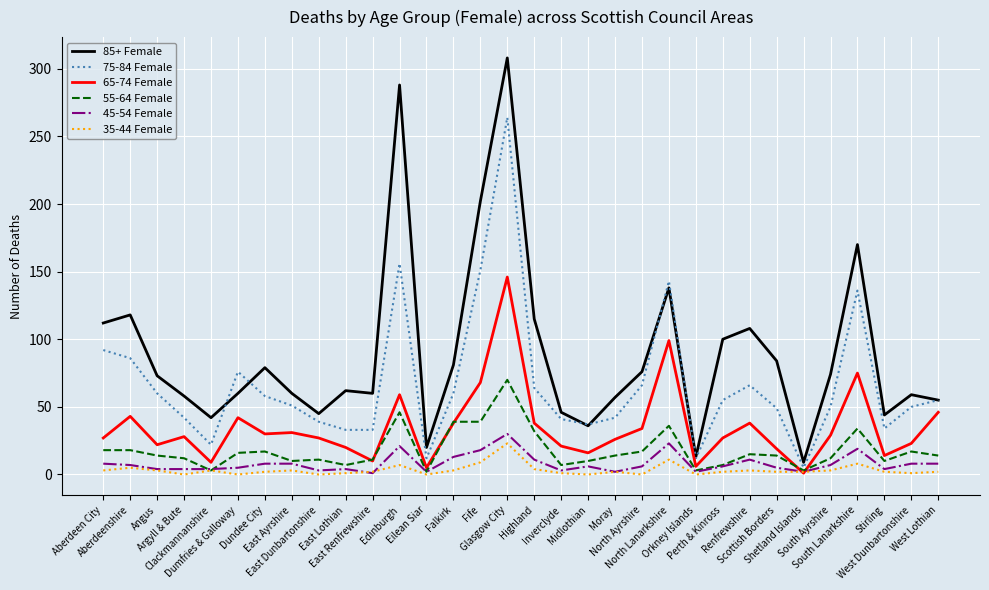

Which series has the largest total across all categories?

85+ Female